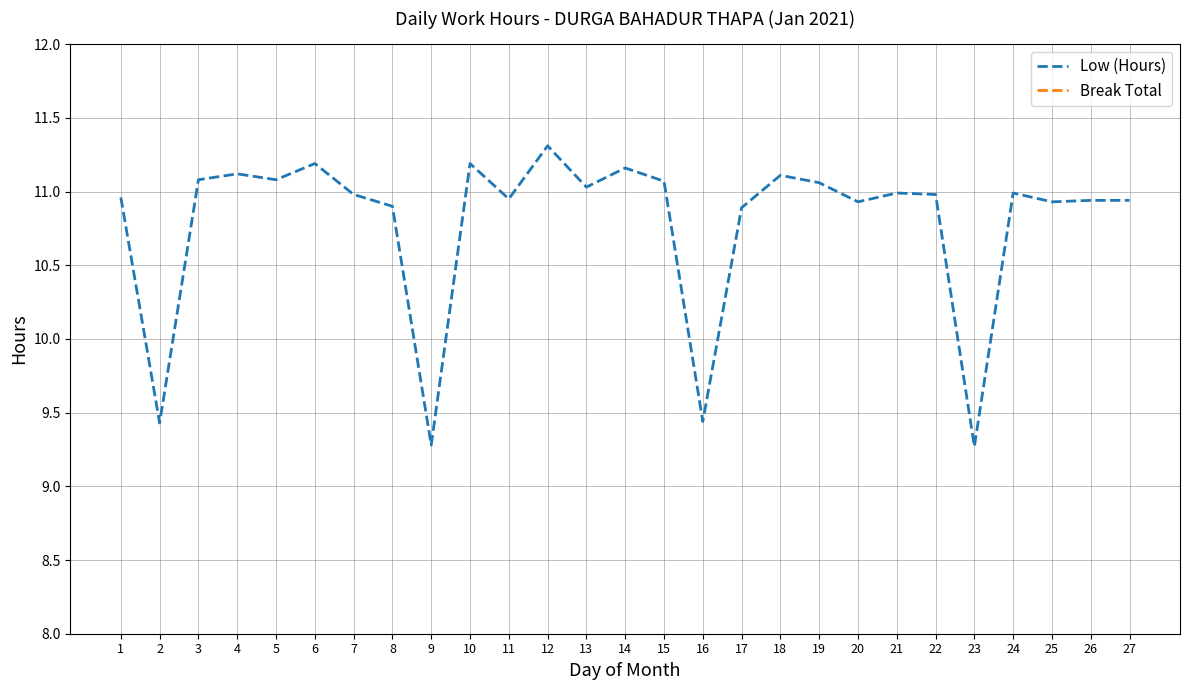

What is the value of the Low (Hours) point at the 6th from the left?

11.2